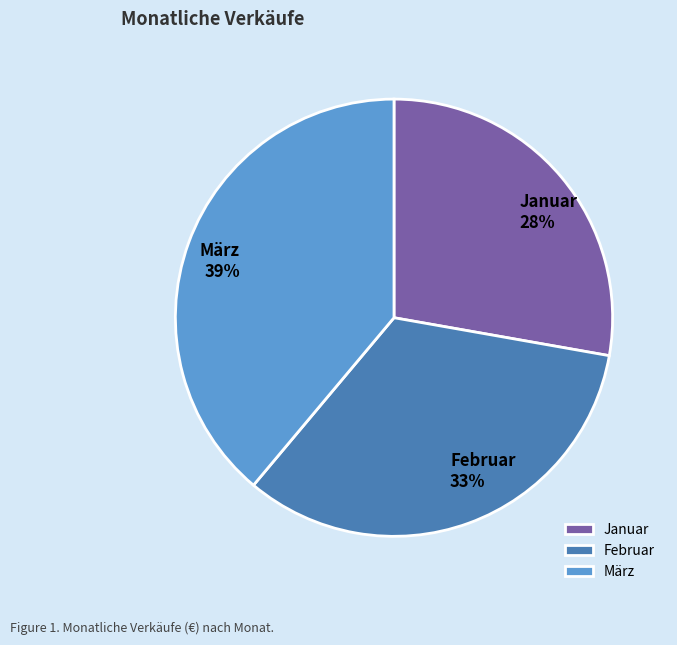

To the nearest percent, what portion does Januar represent?

28%